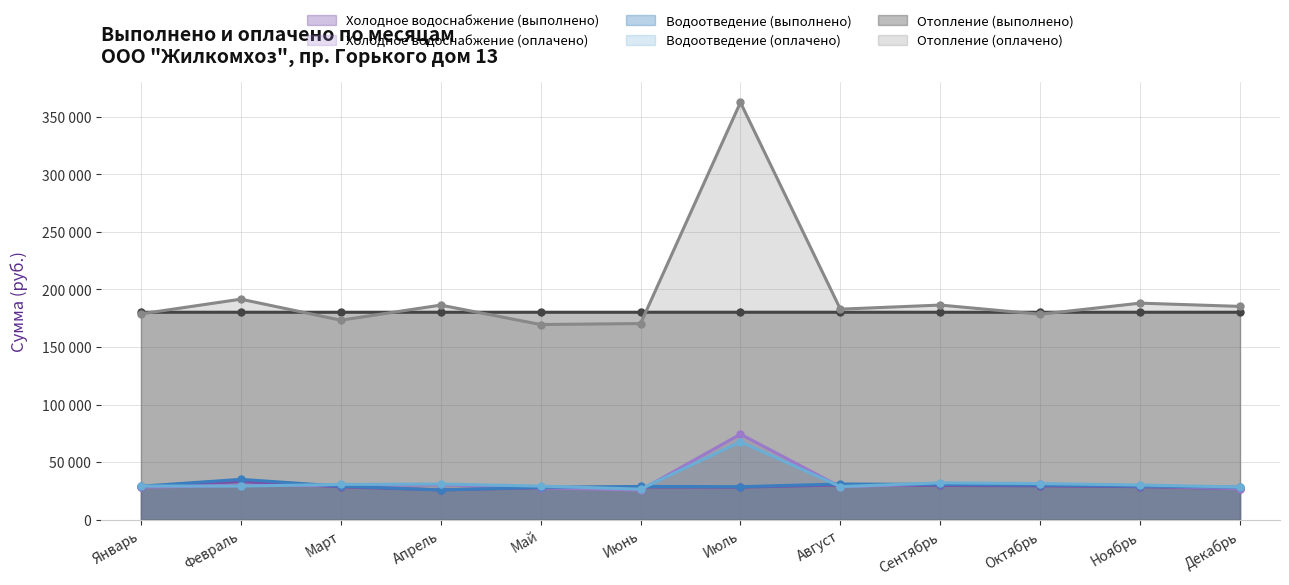

Which category has the lowest value in the Холодное водоснабжение (выполнено) series?

Апрель